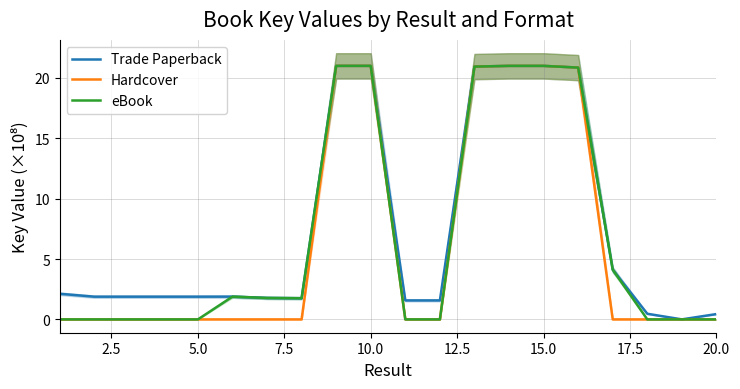

How many series are shown in this chart?

3